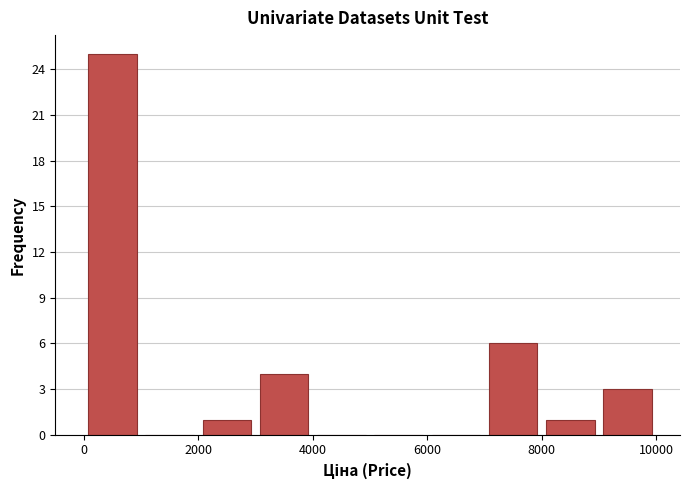

Reading left to right, transcribe this chart: for each bar, give the range it covers on the x-axis and its height. The values are not printed on the chart, so give them approximately, as read against the axis.

0 to 1000: 25
1000 to 2000: 0
2000 to 3000: 1
3000 to 4000: 4
4000 to 5000: 0
5000 to 6000: 0
6000 to 7000: 0
7000 to 8000: 6
8000 to 9000: 1
9000 to 10000: 3